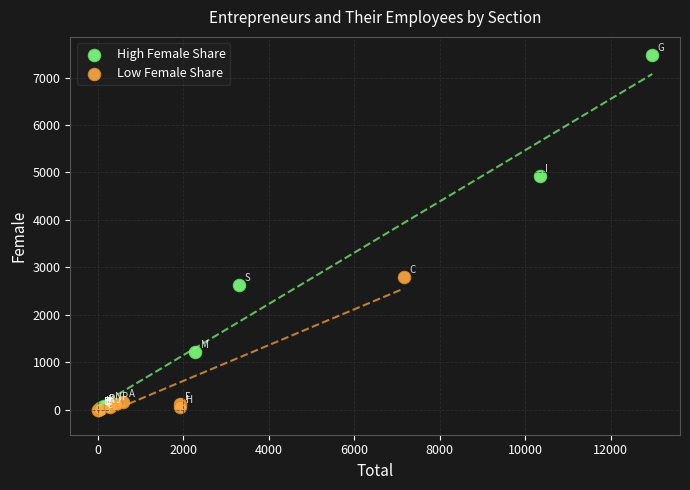

What are all the series names shown in the legend?

High Female Share, Low Female Share